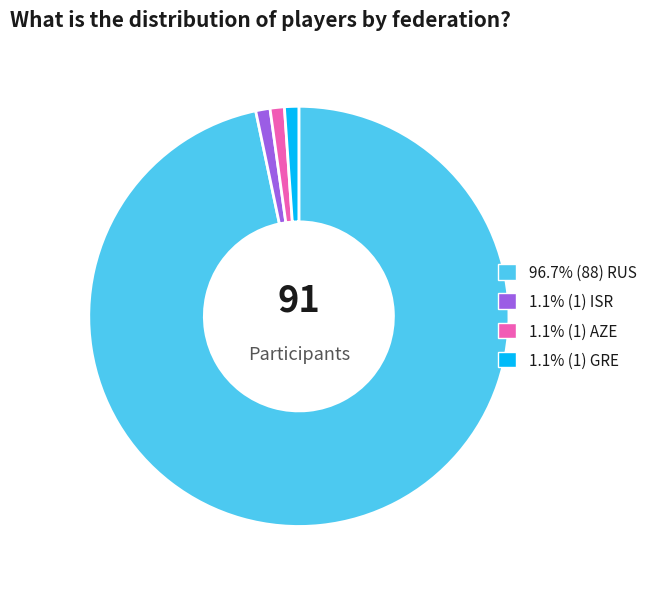

Does any single category account for the majority?

Yes